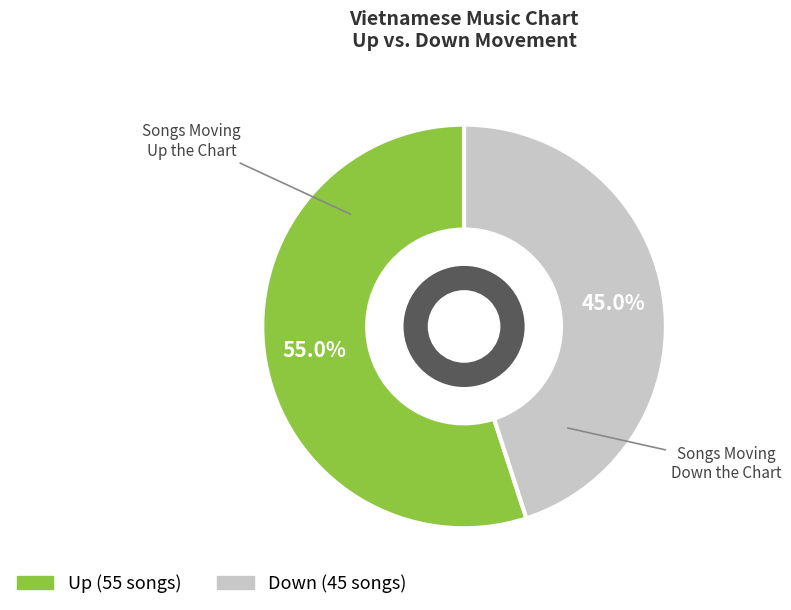

Does any single category account for the majority?

Yes